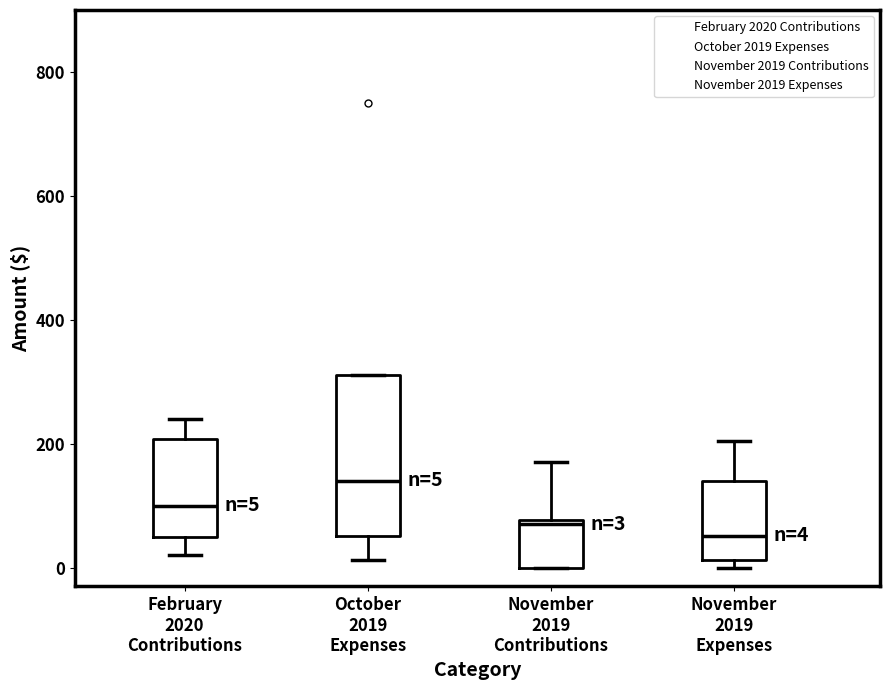

Which box has the highest median line?

October 2019 Expenses